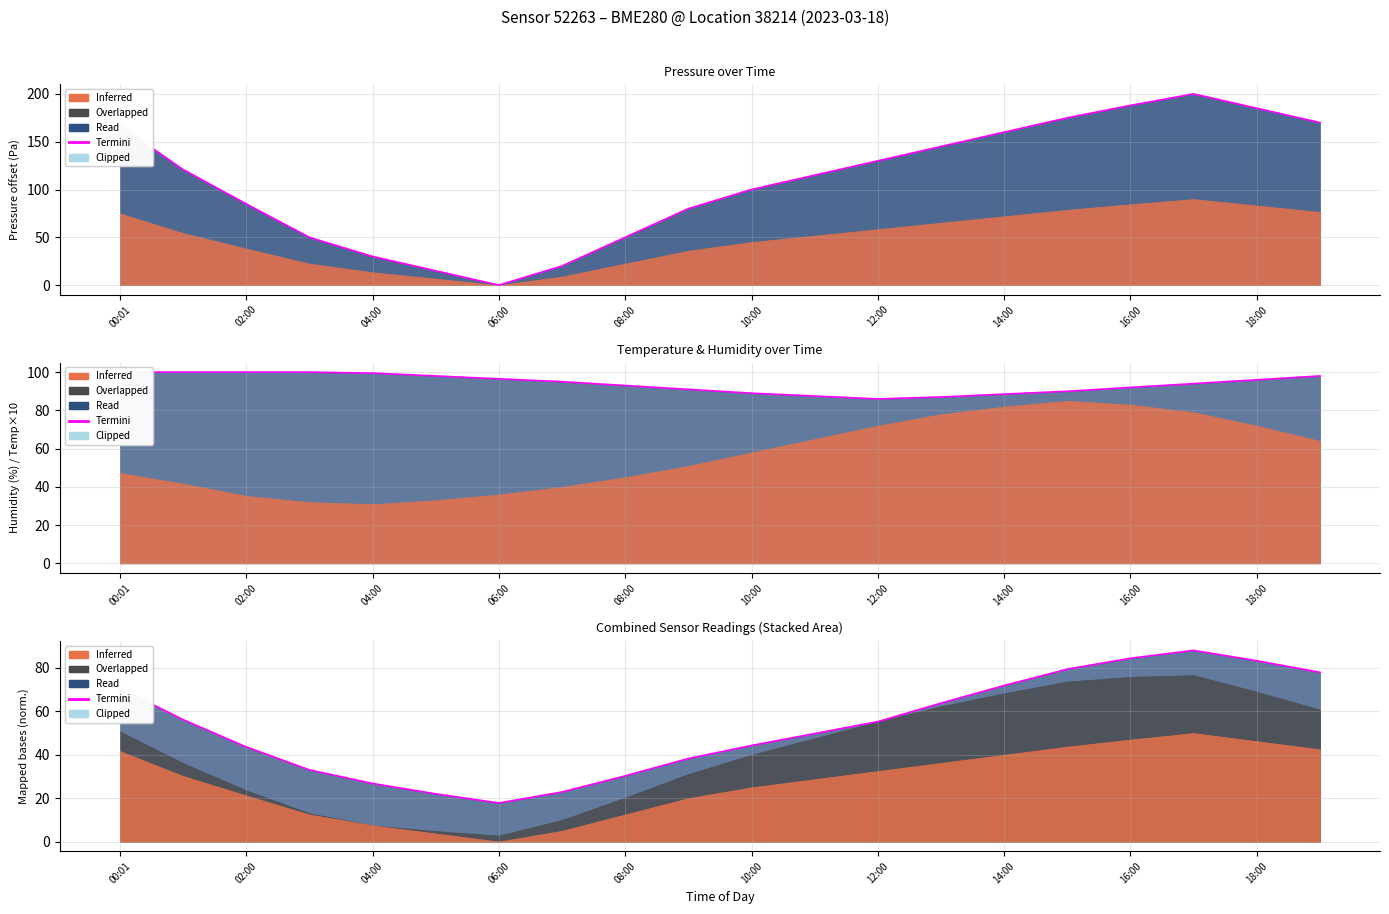

What is the maximum value shown in the chart?

88.1